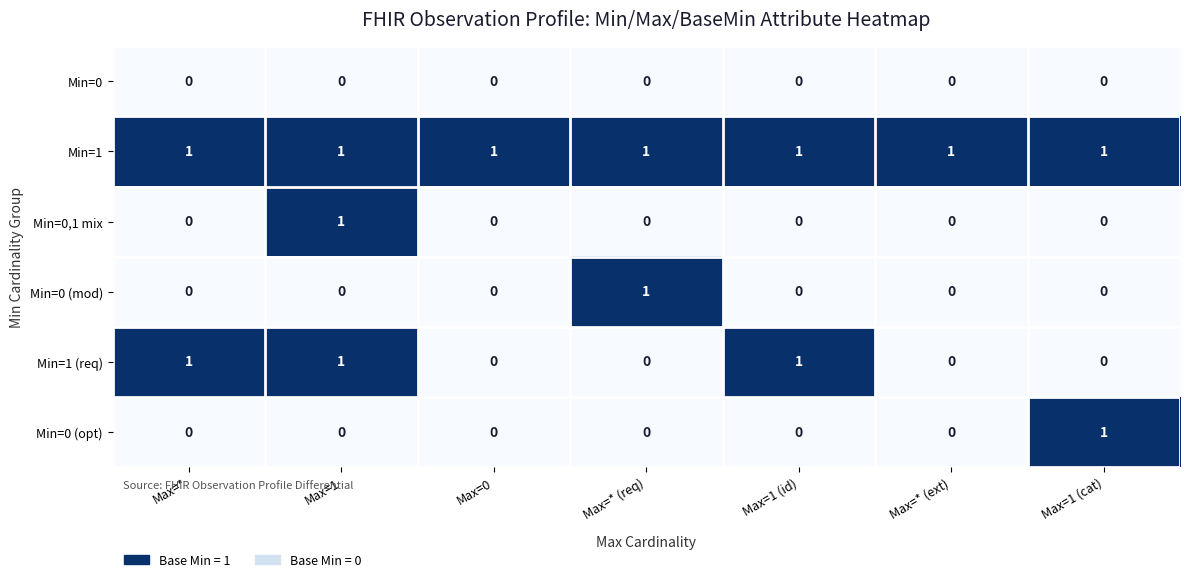

At which label does Min=0 (opt) reach its peak?

Max=1 (cat)